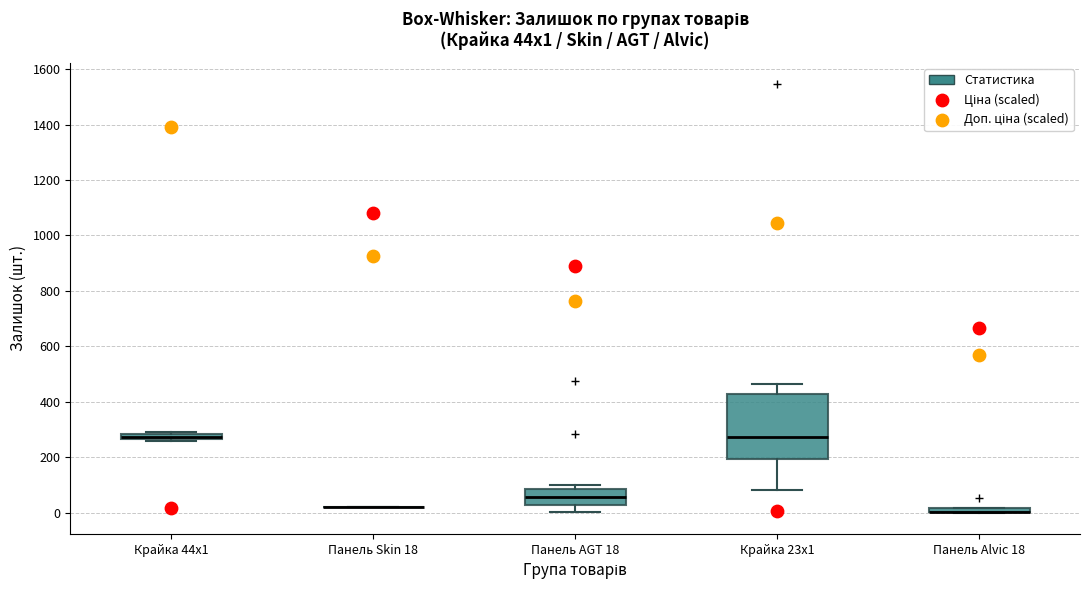

Comparing the boxes themselves (not the whiskers), which one is the tallest?

Крайка 23x1